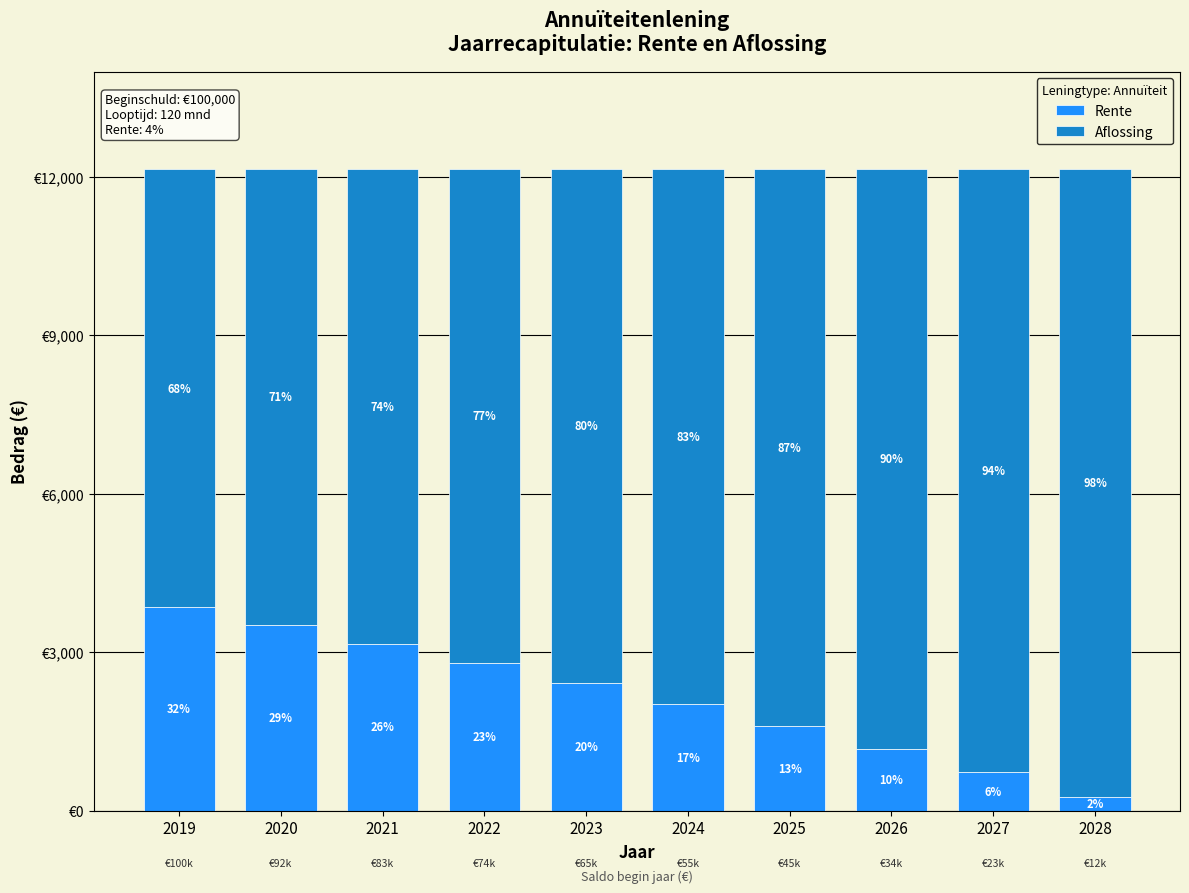

Does the chart contain stacked bars?

Yes